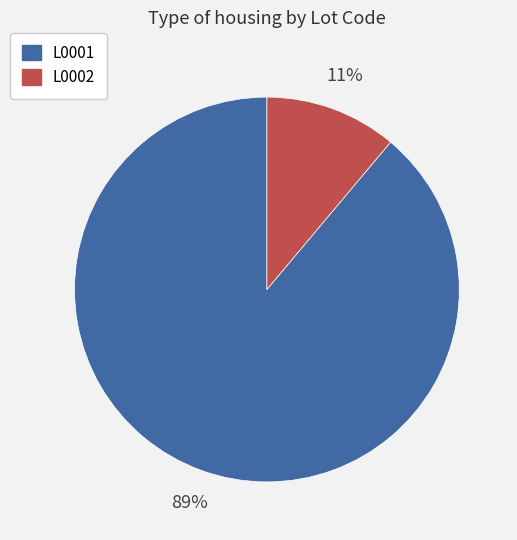

To the nearest percent, what percentage of the pie is L0002?

11%